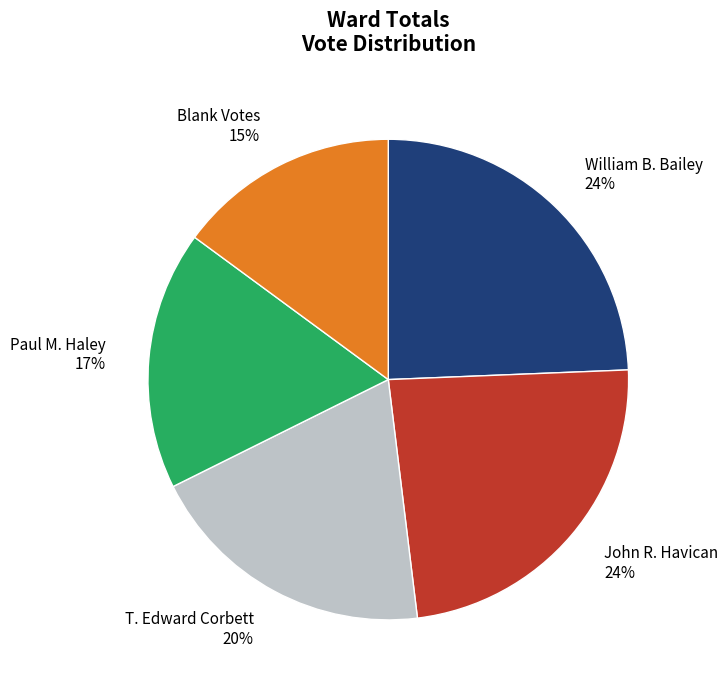

What percentage is the T. Edward Corbett slice, to the nearest percent?

20%